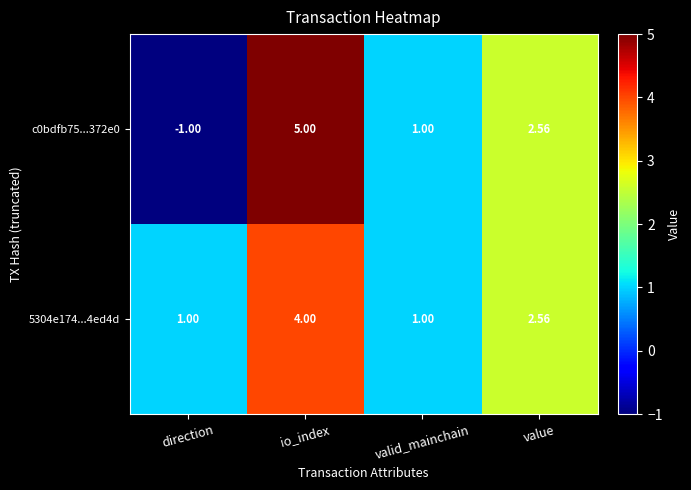

At which label is 5304e174...4ed4d closest to 2?

value